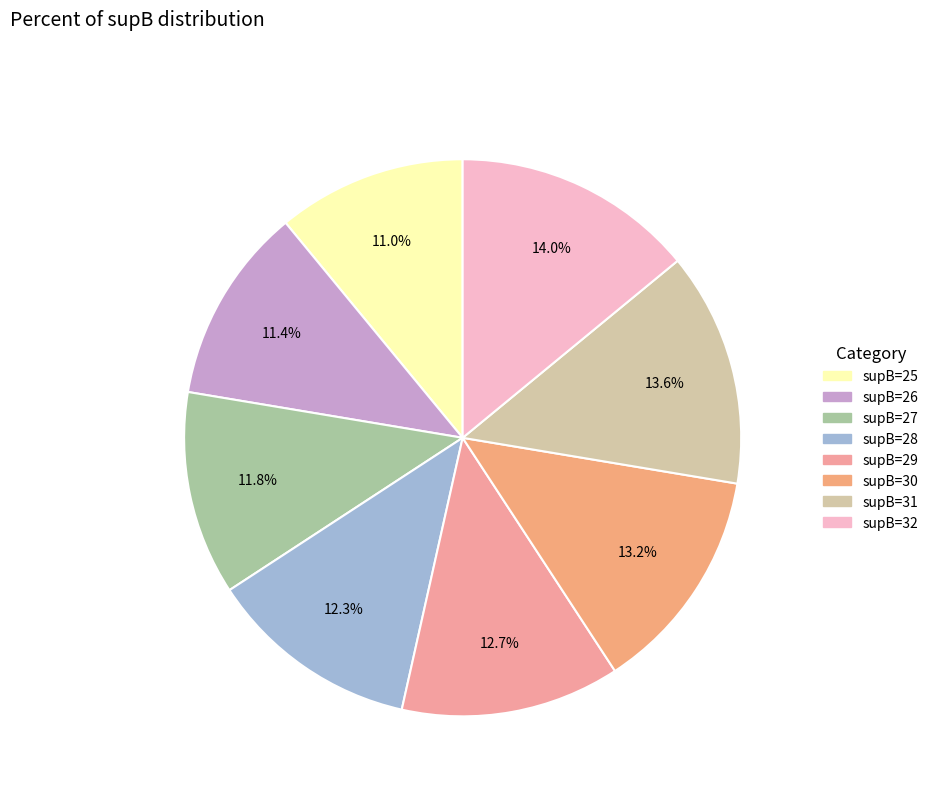

To the nearest percent, what is the difference between the largest and smallest slice percentages?

3%